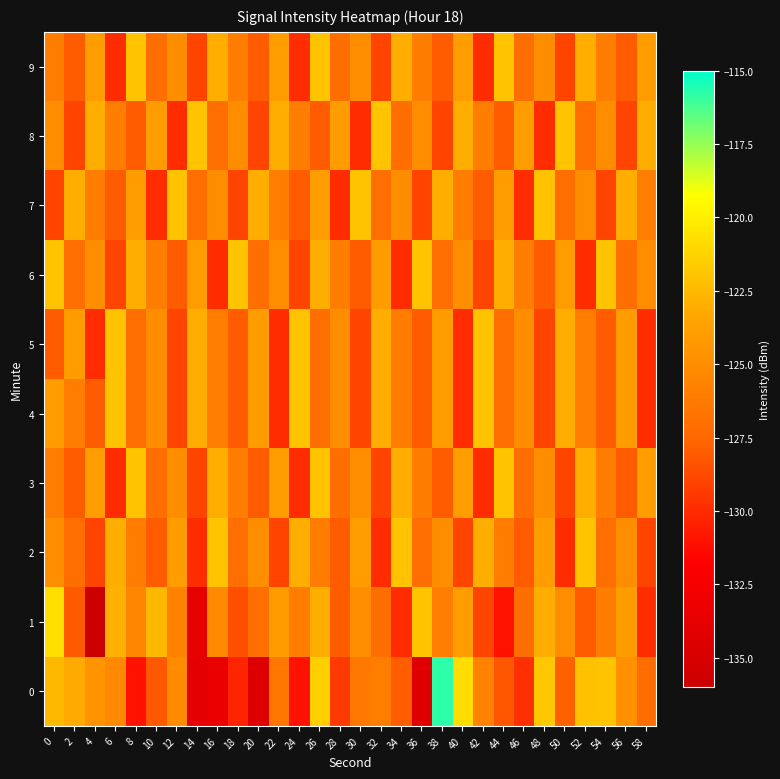

At which category does the chart reach its minimum across all series?

4